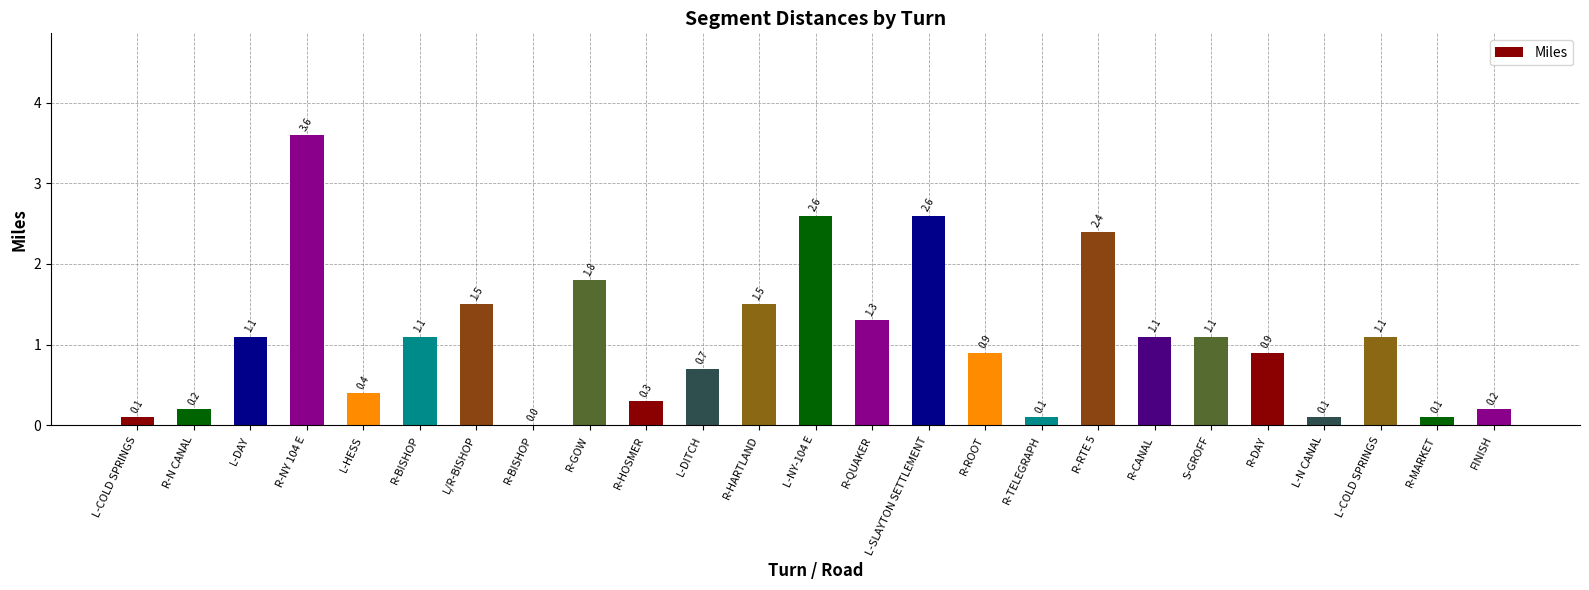

The chart shows a value of 0.7 at L-DITCH. True or false?

True